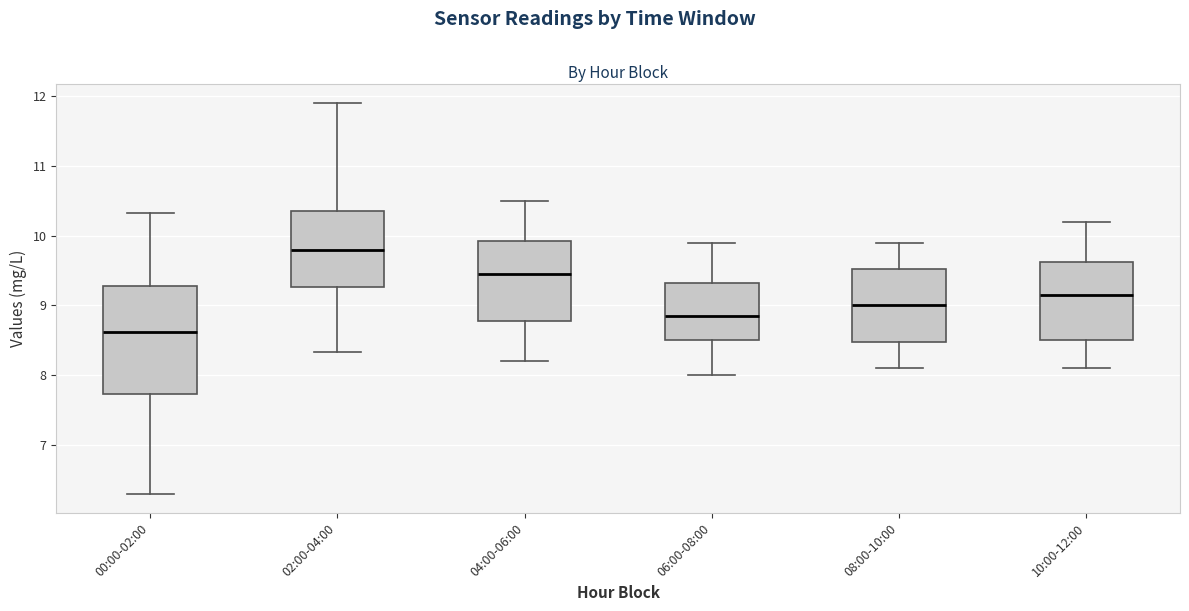

Where does the lower whisker of the box for 00:00-02:00 end on the y-axis? The values are not printed on the chart, so give them approximately, as read against the axis.

6.3